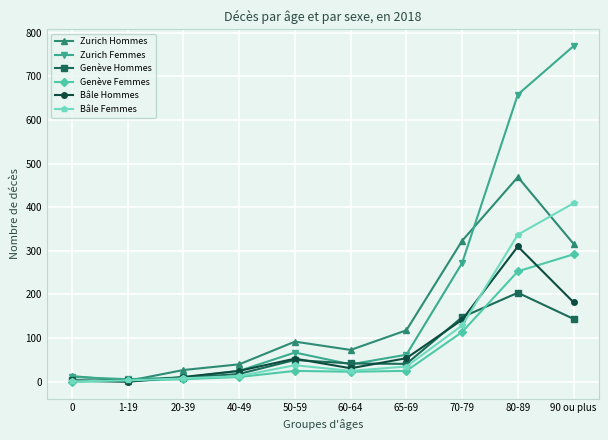

What is the label of the 9th point from the right?

1-19